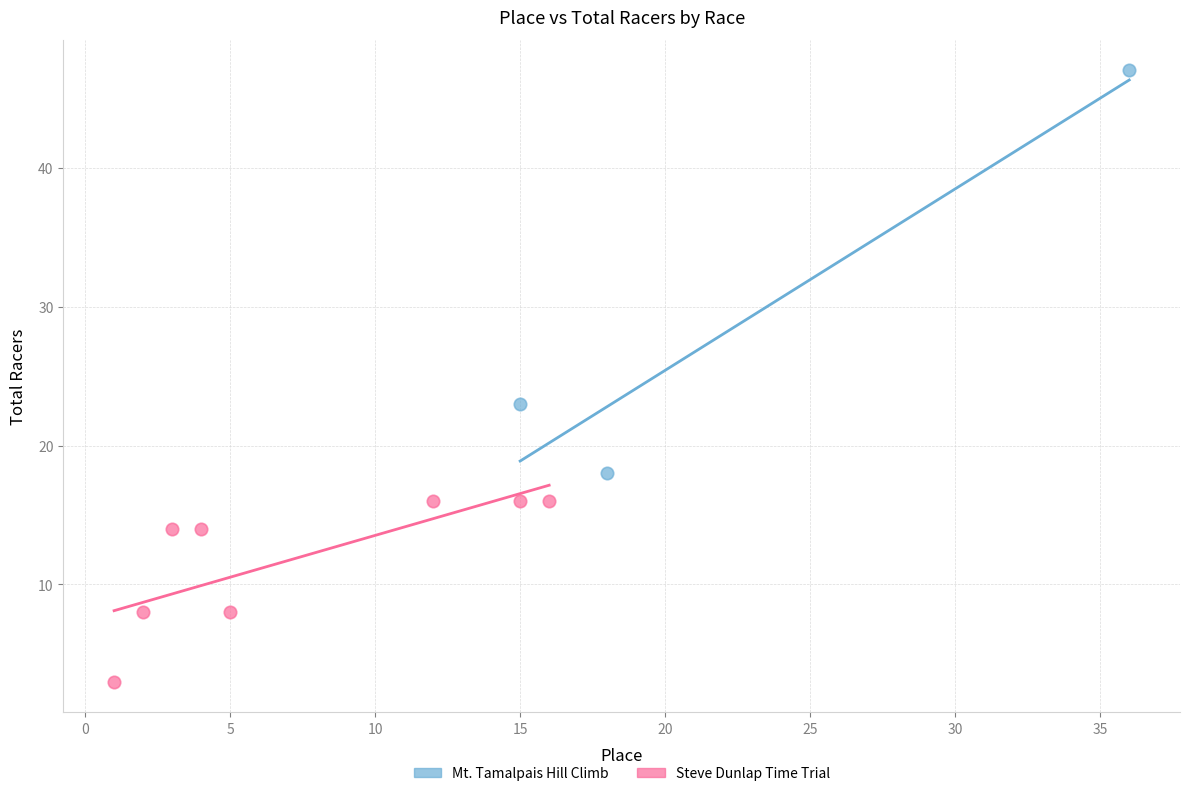

Which series has the largest Y range (max minus min)?

Mt. Tamalpais Hill Climb